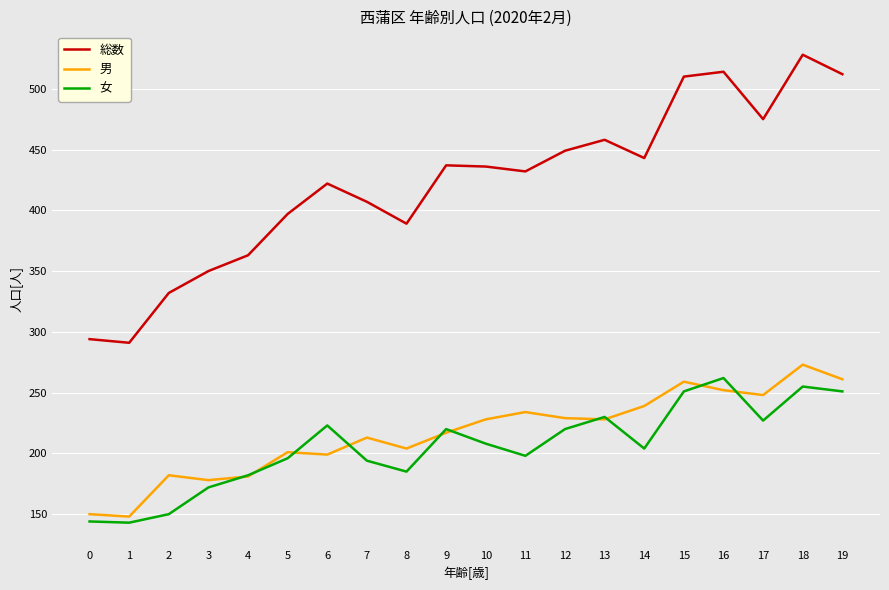

True or false: 総数 and 女 intersect in this chart.

False